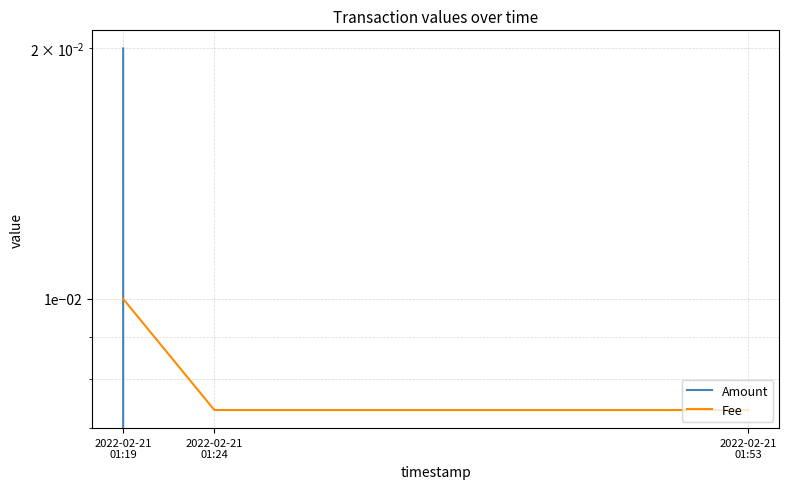

True or false: Amount has a value of 0.0 at 2022-02-21
01:53.

False